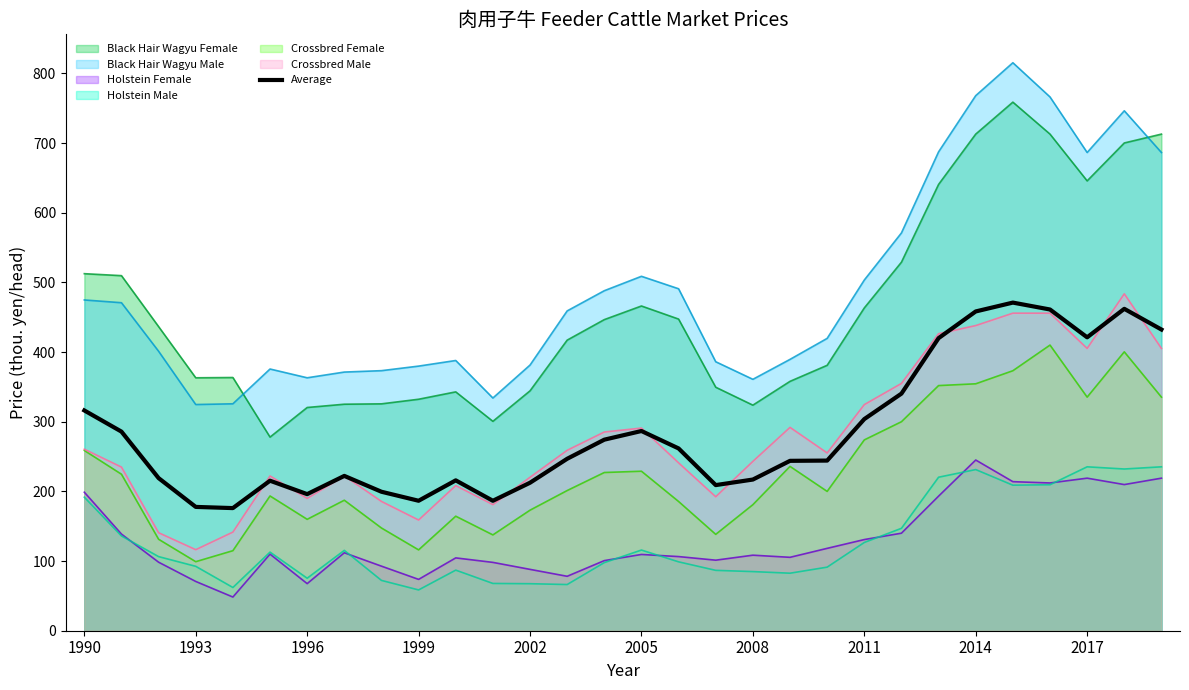

Does the chart display data point markers on the line(s)?

No